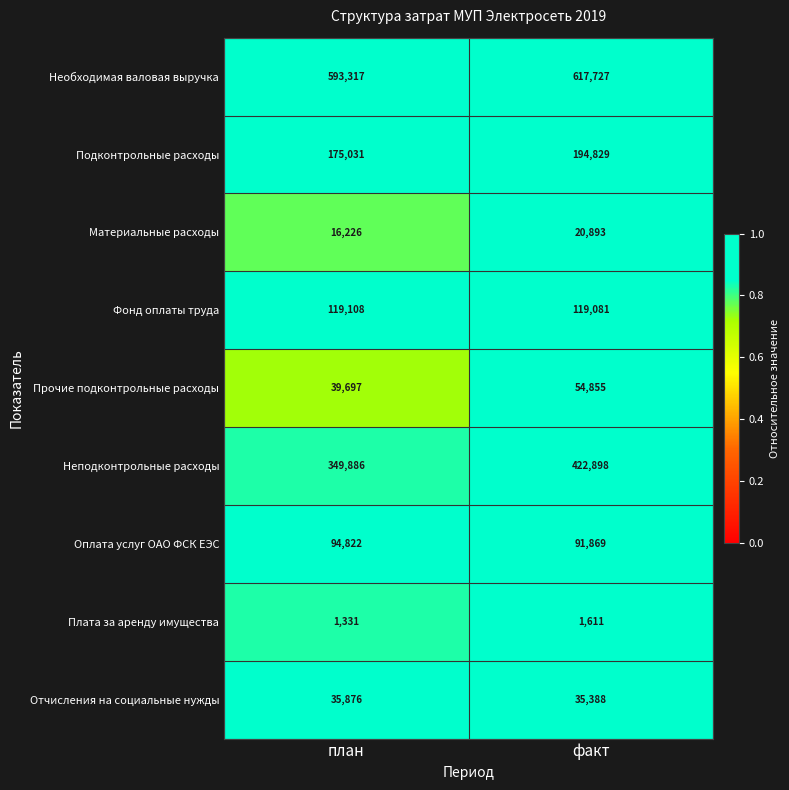

Between план and факт, which series saw the biggest shift?

Неподконтрольные расходы